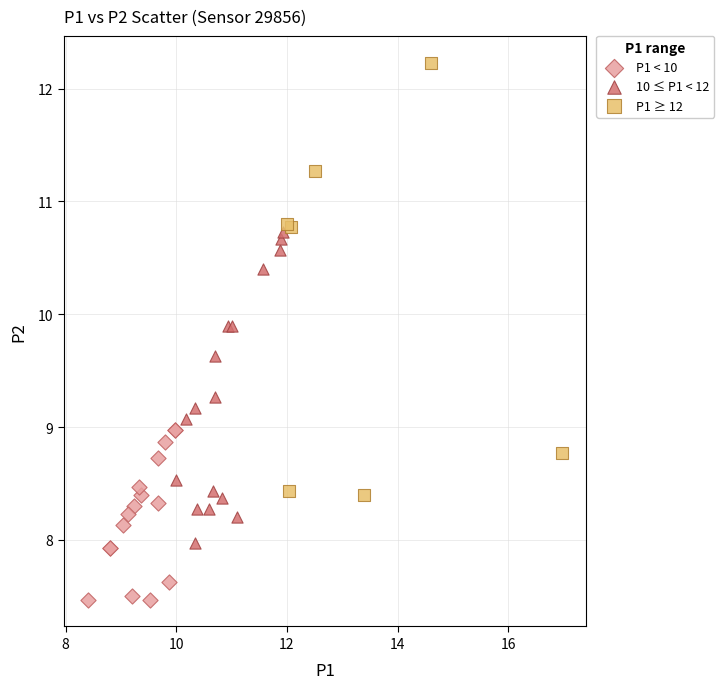

What are all the series names shown in the legend?

P1 < 10, 10 ≤ P1 < 12, P1 ≥ 12